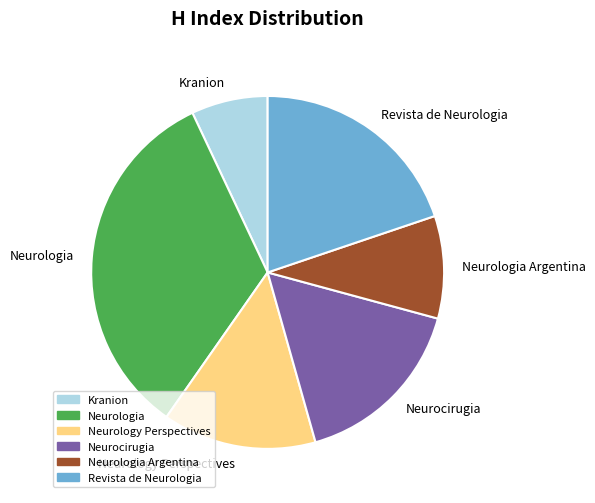

Is Neurologia the majority of the pie?

No